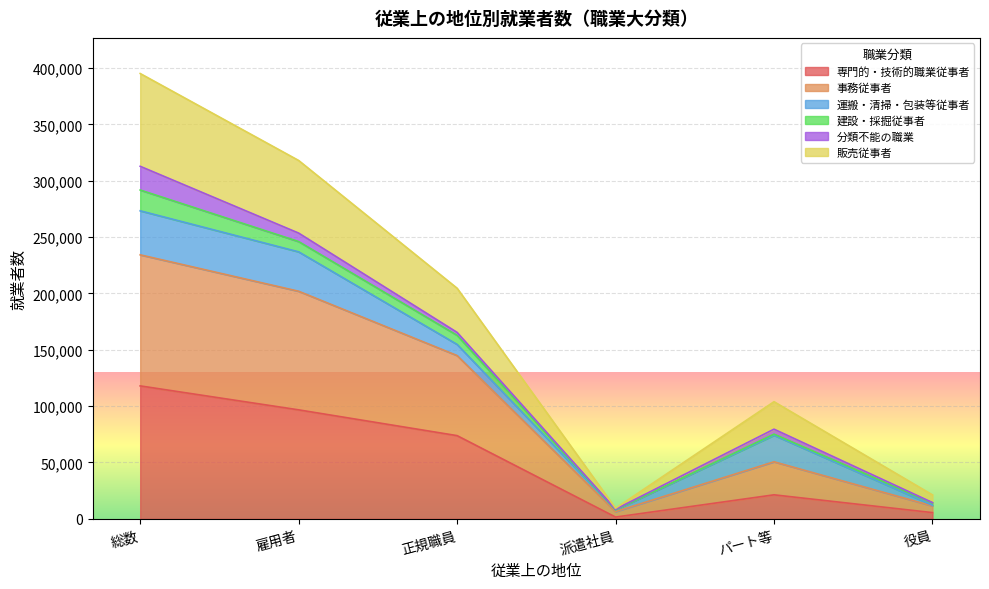

Does the chart display data point markers on the line(s)?

No